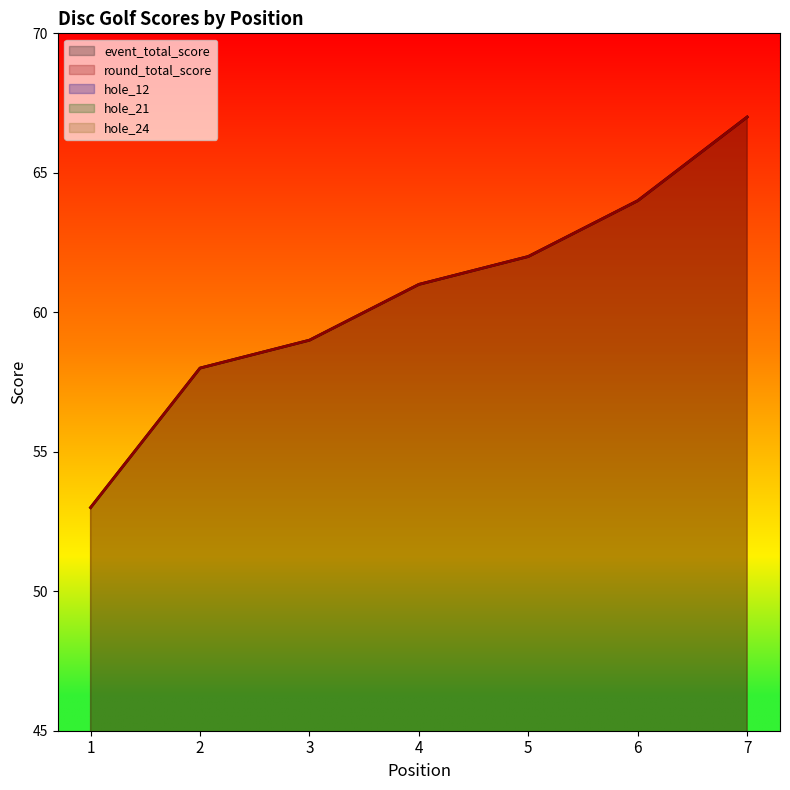

How many lines are shown in the chart?

5